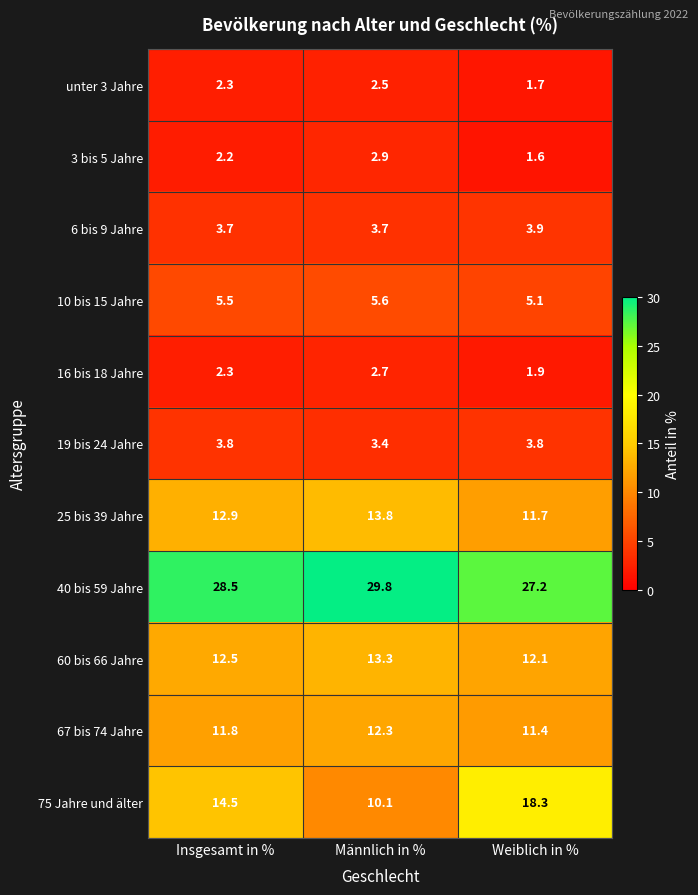

How many categories are shown in the chart?

3